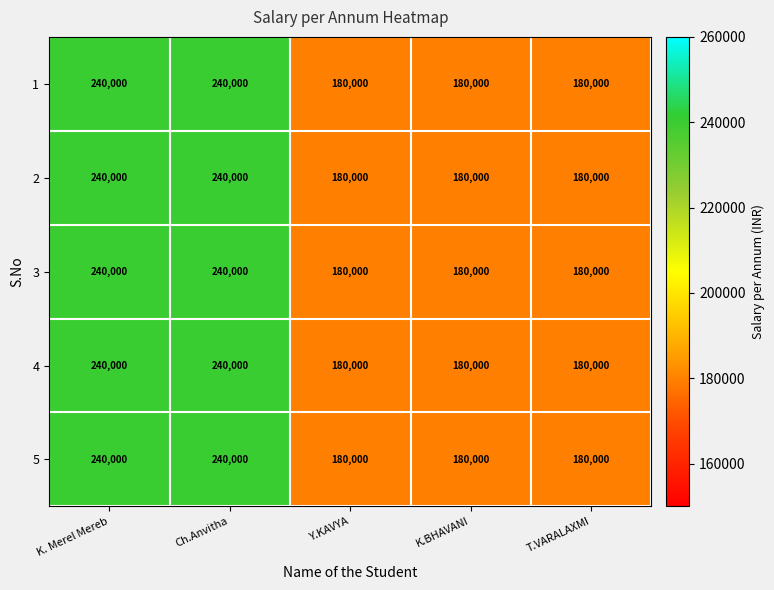

What is the smallest value displayed?

180000